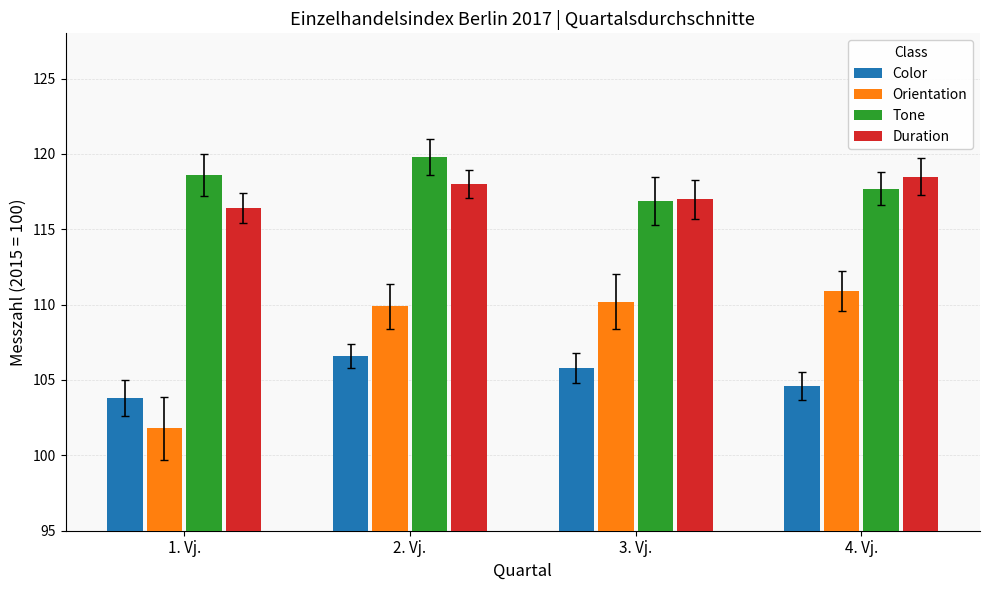

Reading left to right, what are all the values shown in this chart?

Color: 1. Vj.=103.8	2. Vj.=106.6	3. Vj.=105.8	4. Vj.=104.6
Orientation: 1. Vj.=101.8	2. Vj.=109.9	3. Vj.=110.2	4. Vj.=110.9
Tone: 1. Vj.=118.6	2. Vj.=119.8	3. Vj.=116.9	4. Vj.=117.7
Duration: 1. Vj.=116.4	2. Vj.=118.0	3. Vj.=117.0	4. Vj.=118.5